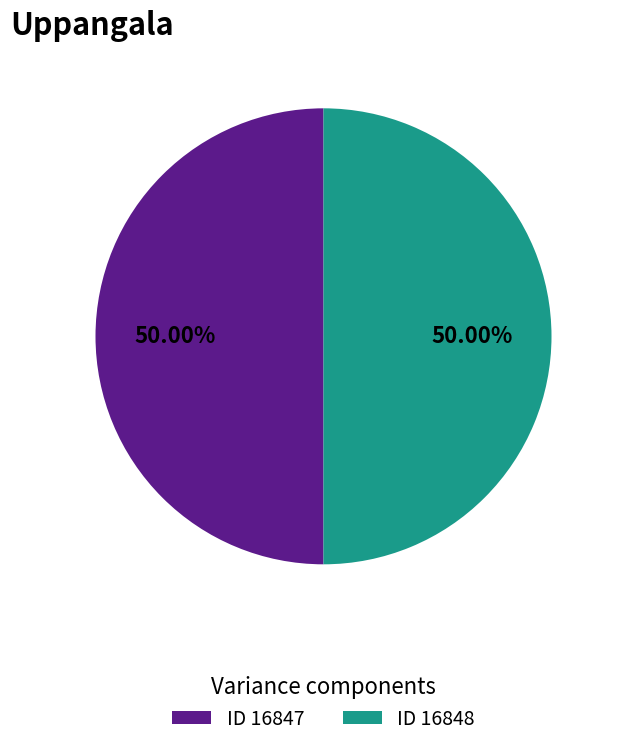

How many segments does this pie chart have?

2